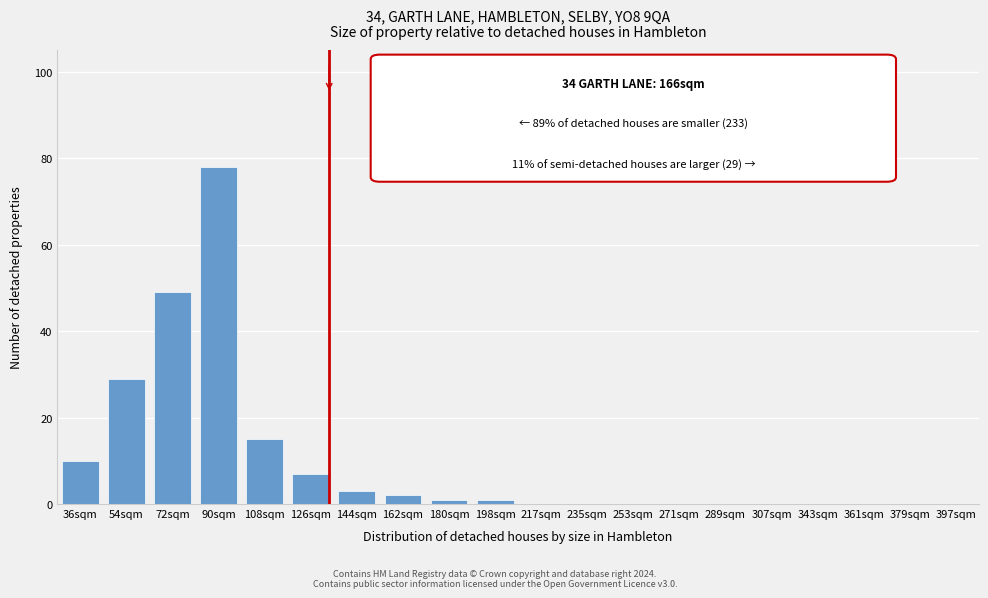

Reading right to left, what are all the values shown in this chart?

397sqm=0	379sqm=0	361sqm=0	343sqm=0	307sqm=0	289sqm=0	271sqm=0	253sqm=0	235sqm=0	217sqm=0	198sqm=1	180sqm=1	162sqm=2	144sqm=3	126sqm=7	108sqm=15	90sqm=78	72sqm=49	54sqm=29	36sqm=10